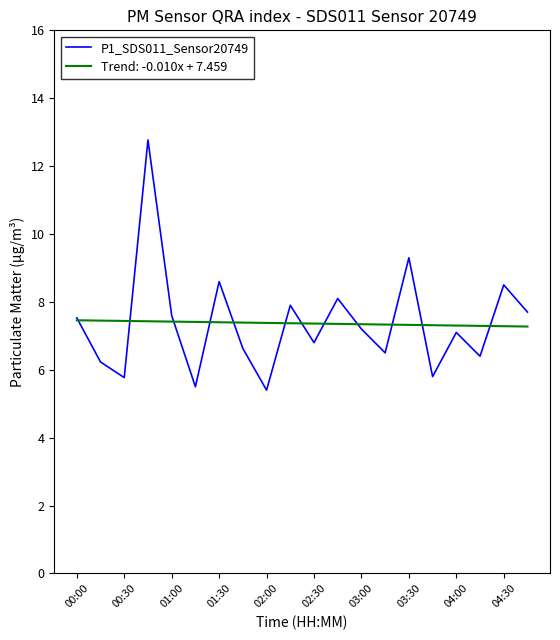

Which series has the largest range (max minus min)?

P1_SDS011_Sensor20749